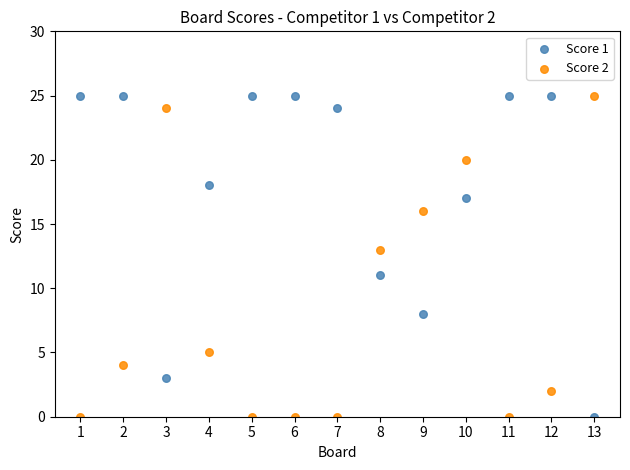

What is the X range (max minus min) for the scatter plot?

12